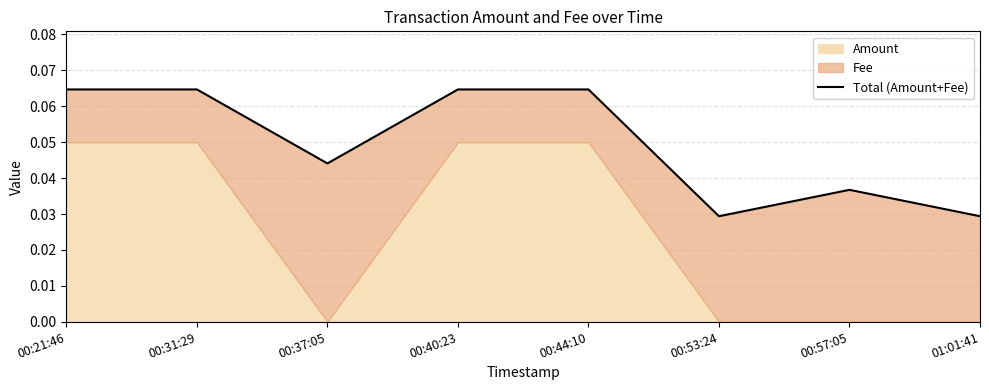

Reading left to right, list all the values displayed in this chart.

0.1	0.1	0.0	0.1	0.1	0.0	0.0	0.0